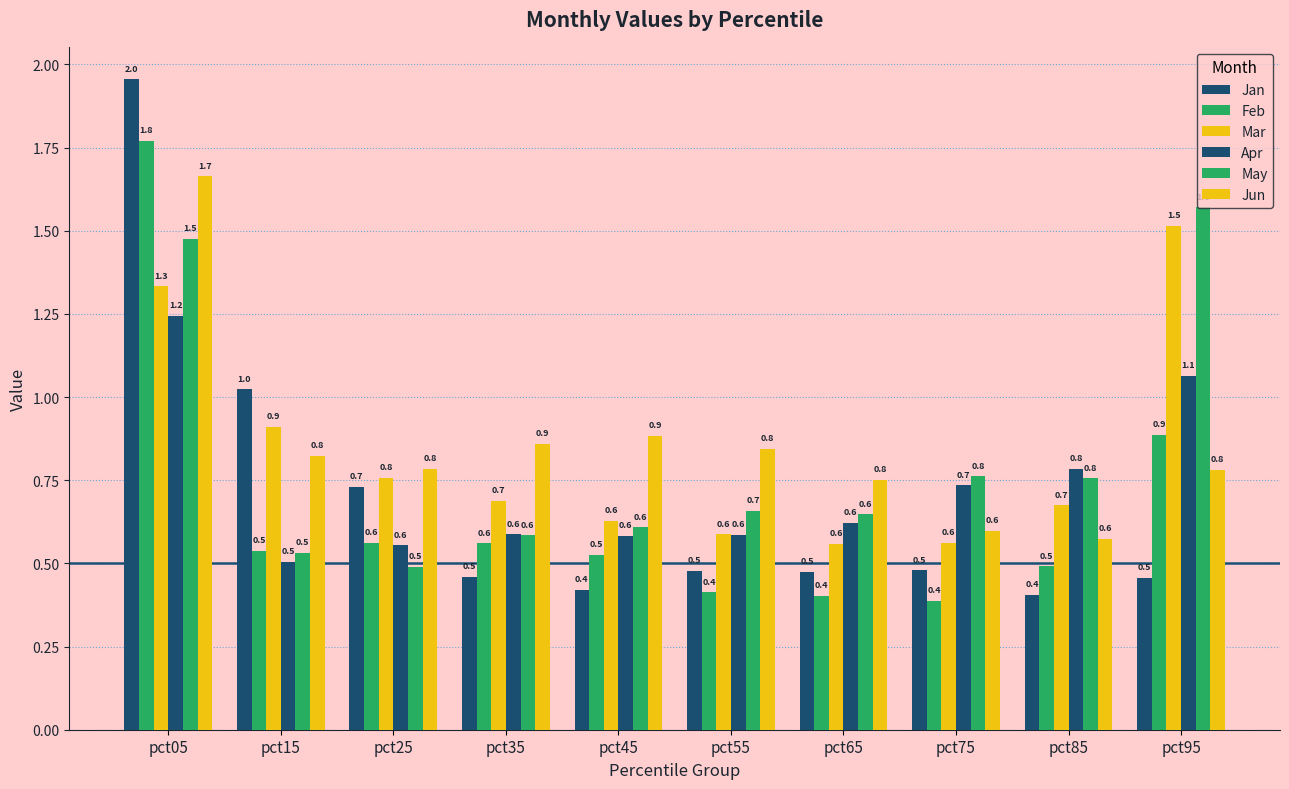

Rank the series at pct35 from highest to lowest value.

Jun, Mar, Apr, May, Feb, Jan